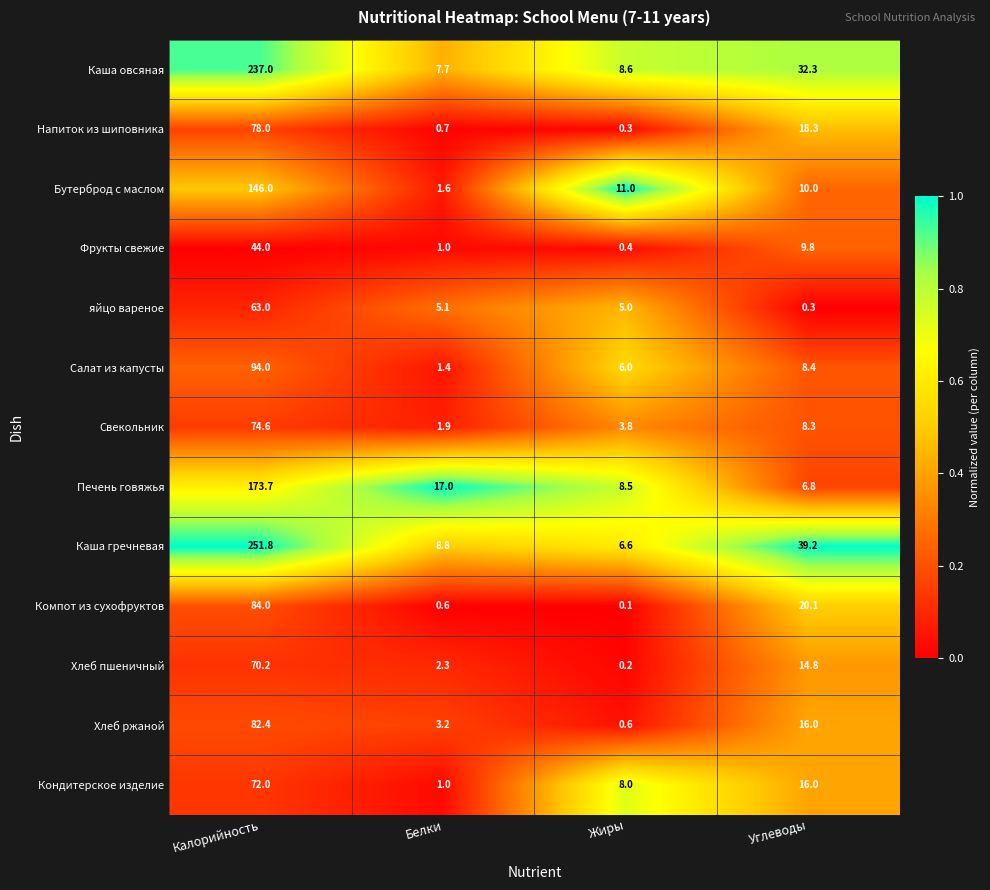

What is the difference between the highest and lowest values at Жиры?

10.9